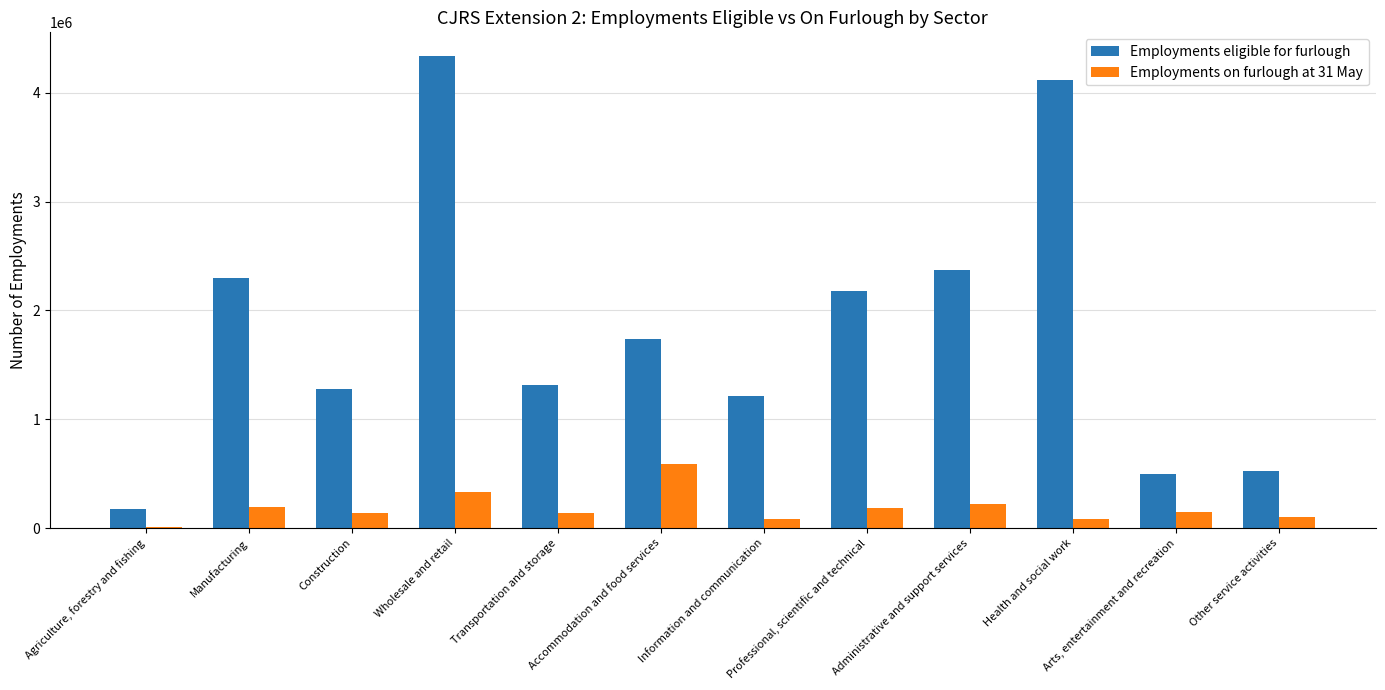

The Employments eligible for furlough series shows 4112200 at Health and social work. True or false?

True